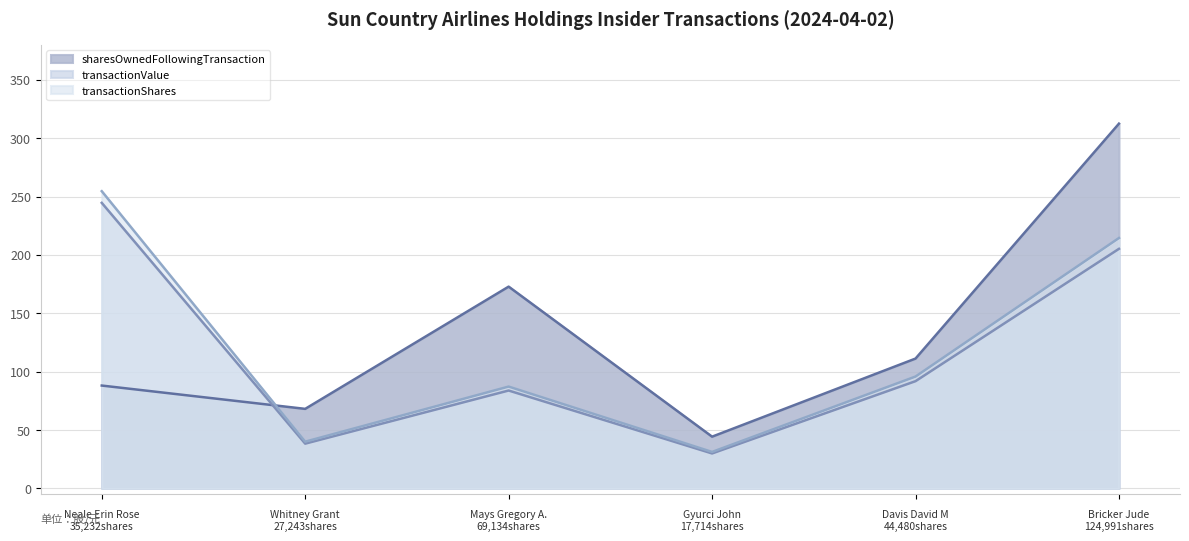

Which series changed the most between Whitney Grant and Mays Gregory A.?

sharesOwnedFollowingTransaction